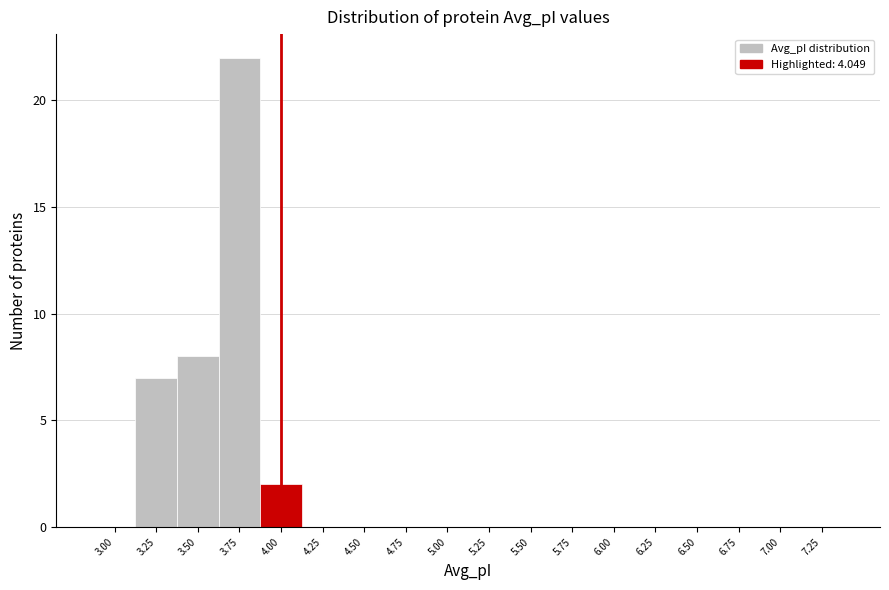

Reading left to right, extract all data points from this chart.

3.00=0	3.25=7	3.50=8	3.75=22	4.00=2	4.25=0	4.50=0	4.75=0	5.00=0	5.25=0	5.50=0	5.75=0	6.00=0	6.25=0	6.50=0	6.75=0	7.00=0	7.25=0